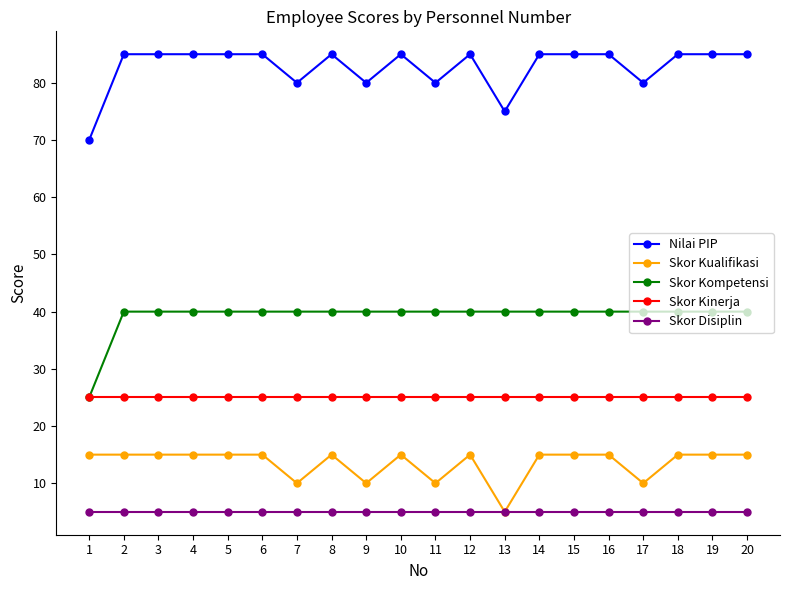

Does the chart have visible grid lines?

No